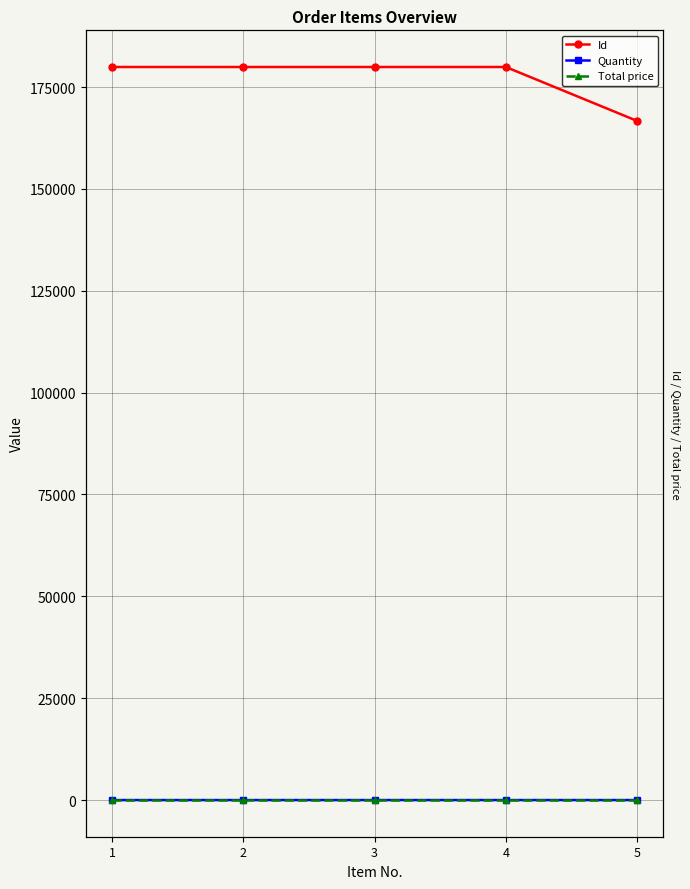

In Id, how many points are higher than both neighbors (excluding endpoints)?

1